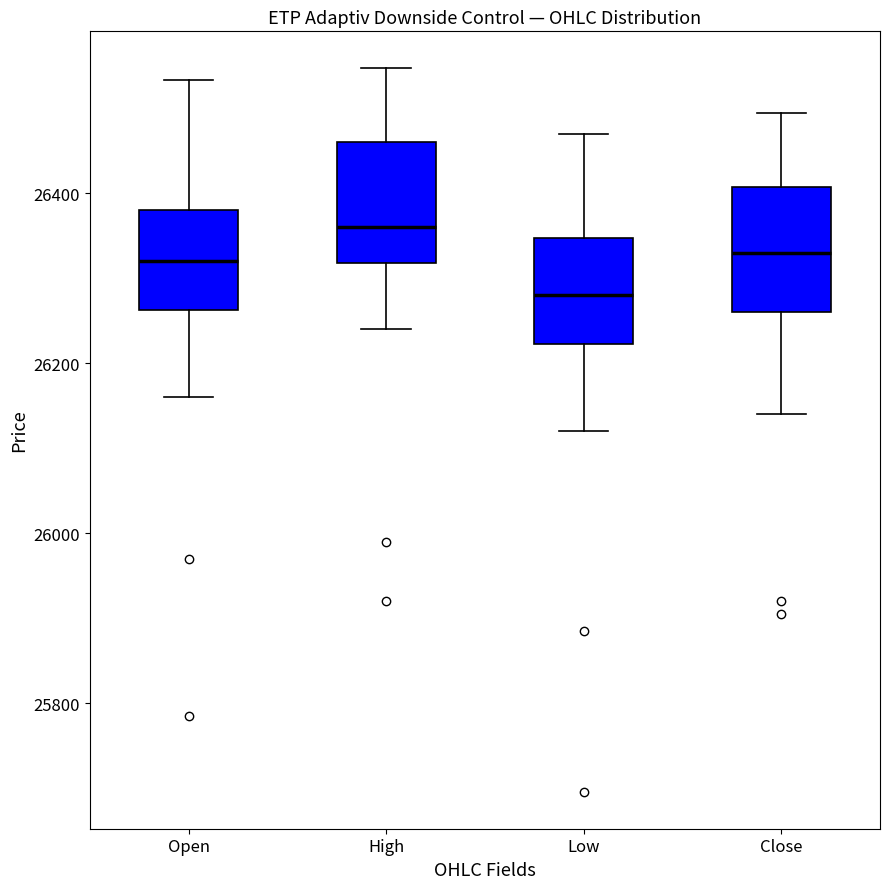

Reading left to right, read every box against the y-axis: the position of its median line, the range the box covers, and the ends of its whiskers. The values are not printed on the chart, so give them approximately, as read against the axis.

Open: median 26320, box 26260 to 26380, whiskers 26160 to 26540
High: median 26360, box 26320 to 26460, whiskers 26240 to 26540
Low: median 26280, box 26220 to 26340, whiskers 26120 to 26480
Close: median 26340, box 26260 to 26400, whiskers 26140 to 26500